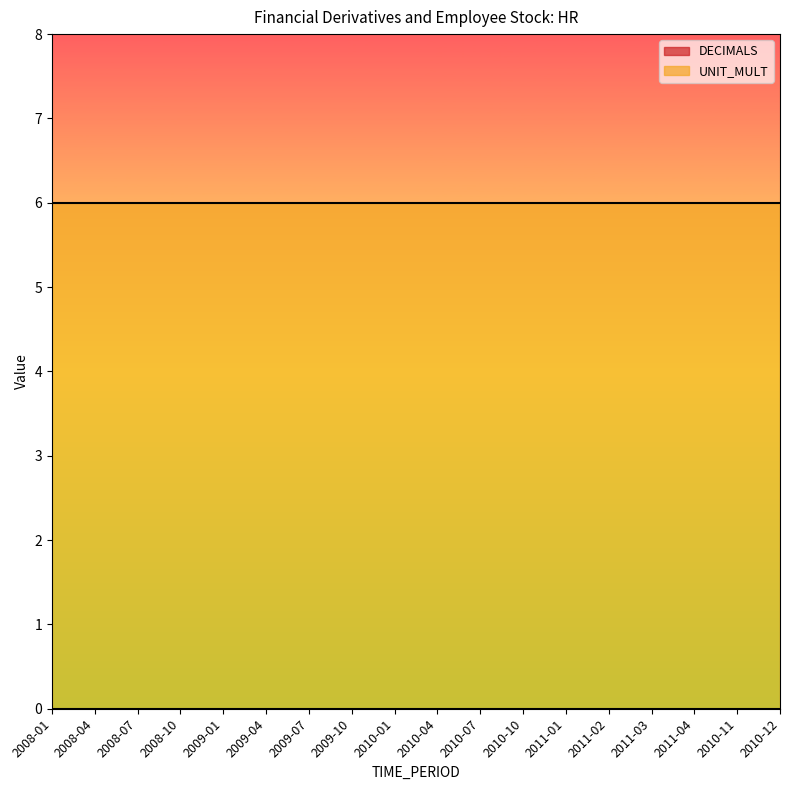

True or false: UNIT_MULT and DECIMALS intersect in this chart.

False